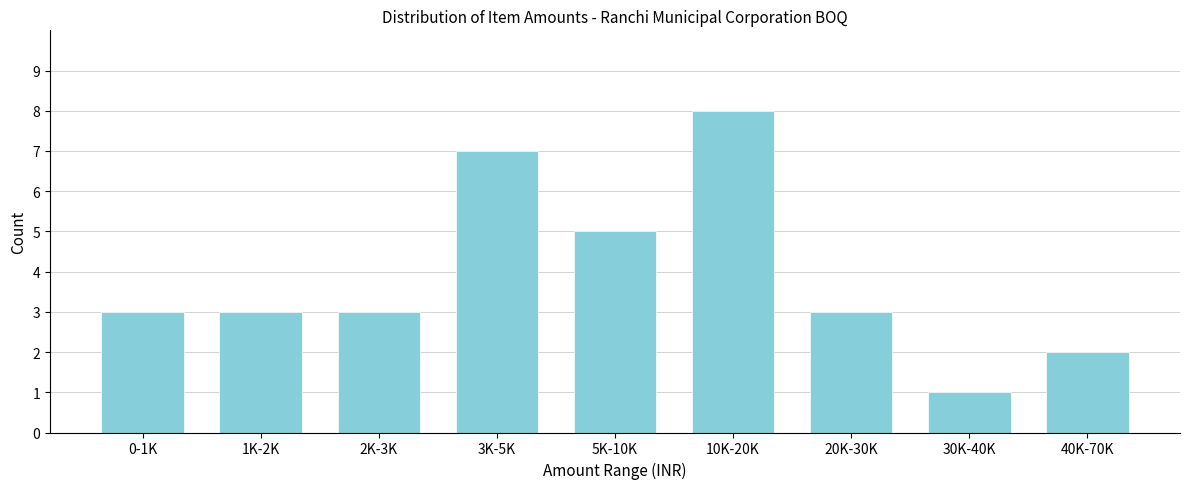

Reading right to left, extract all data points from this chart.

40K-70K=2	30K-40K=1	20K-30K=3	10K-20K=8	5K-10K=5	3K-5K=7	2K-3K=3	1K-2K=3	0-1K=3